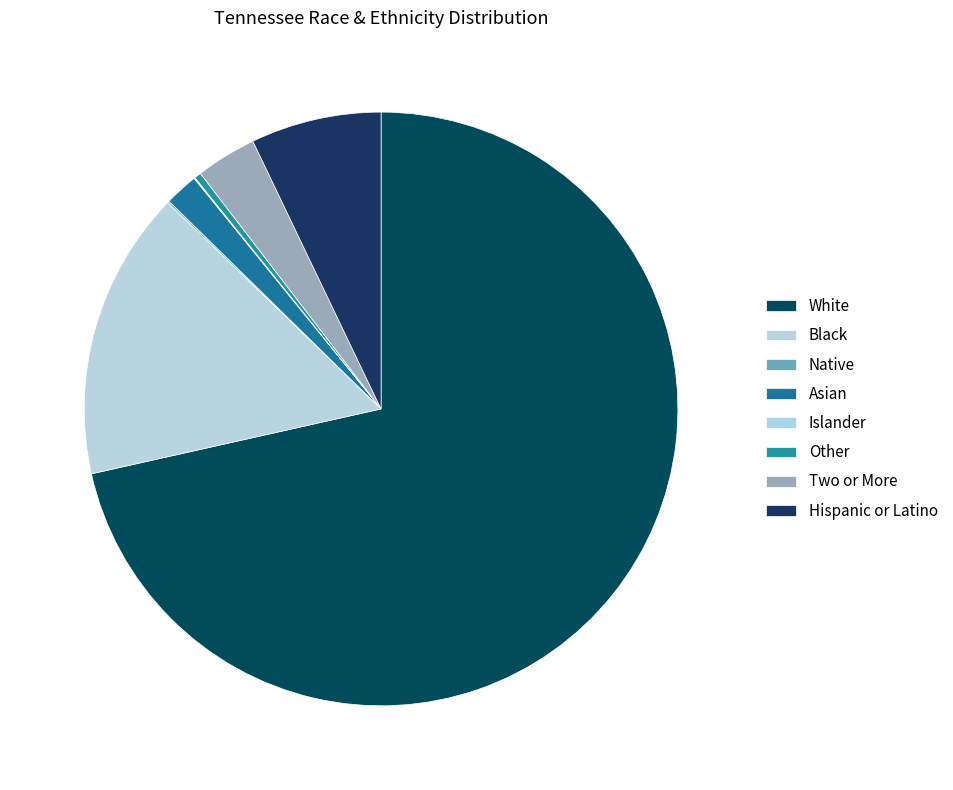

Which has a higher value, Native or Two or More?

Two or More